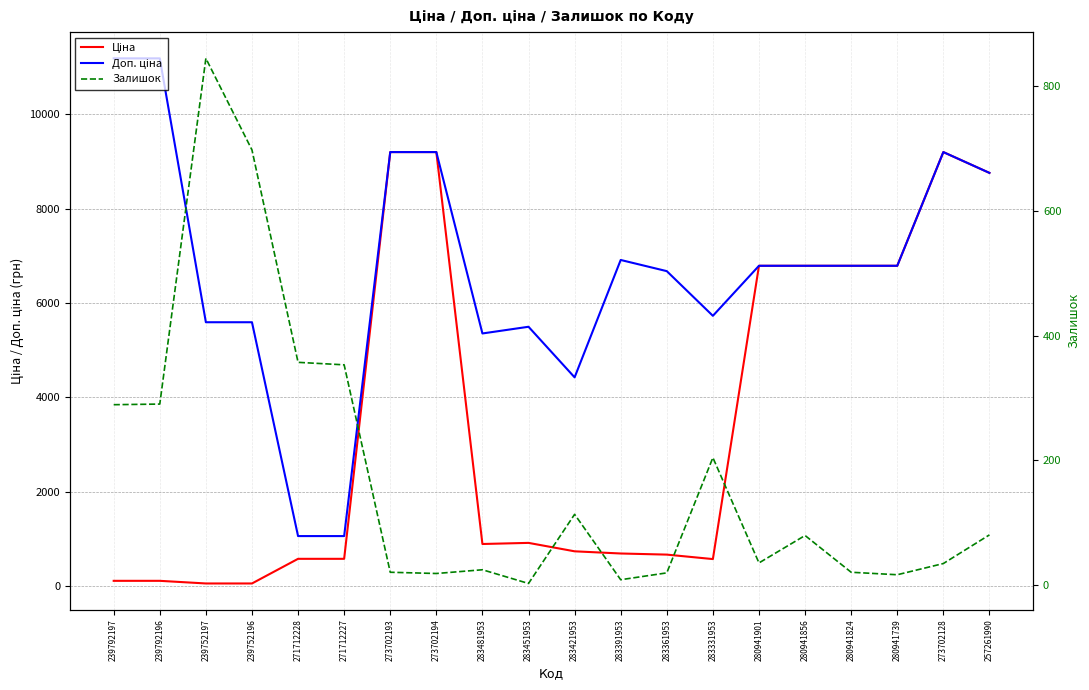

Reading left to right, transcribe all the data shown in this chart.

Ціна: 111.8	111.8	55.9	55.9	578.1	578.1	9196.3	9196.3	892.2	915.8	737.2	691.0	667.4	572.7	6787.1	6787.1	6787.1	6787.1	9196.3	8755.5
Доп. ціна: 11182.0	11182.0	5591.0	5591.0	1060.0	1060.0	9196.3	9196.3	5353.1	5495.0	4423.0	6910.3	6673.6	5727.0	6787.1	6787.1	6787.1	6787.1	9196.3	8755.5
Залишок: 289.0	290.0	845.0	698.0	357.0	353.0	20.0	18.0	24.0	2.0	113.0	8.0	19.0	204.0	35.0	79.0	20.0	16.0	34.0	80.0